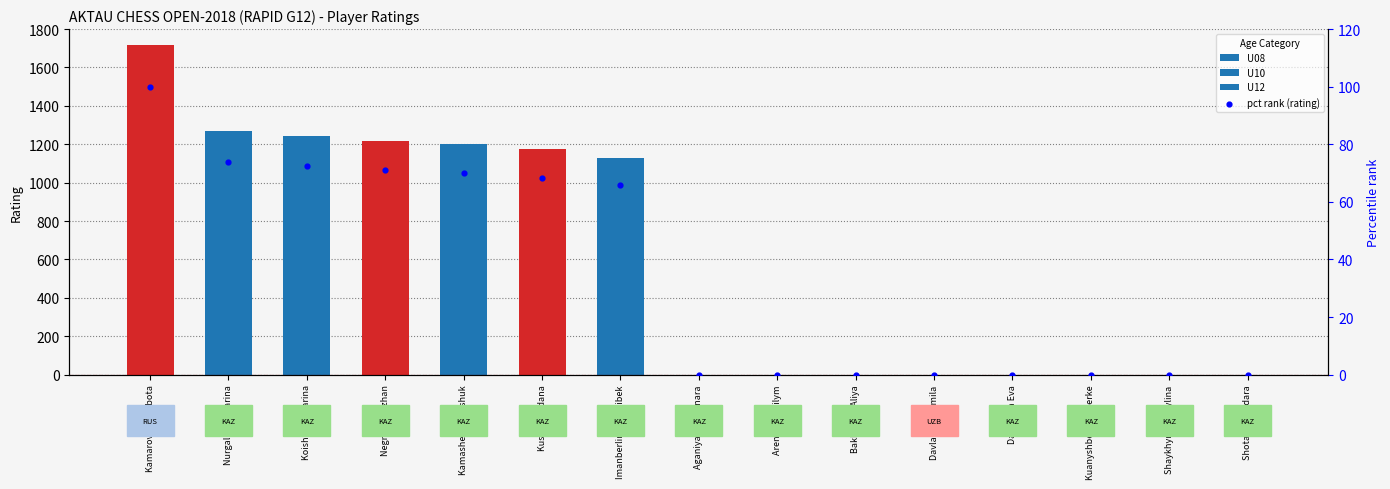

Which has a higher value, Imanberlinova Zhibek or Kamasheva Manshuk?

Kamasheva Manshuk